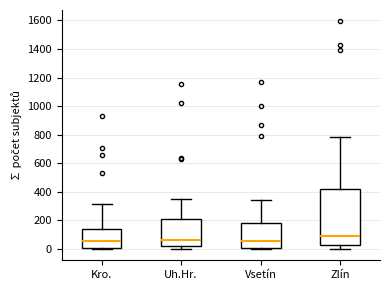

Which box is the tallest, from its lower edge to its upper edge?

Zlín